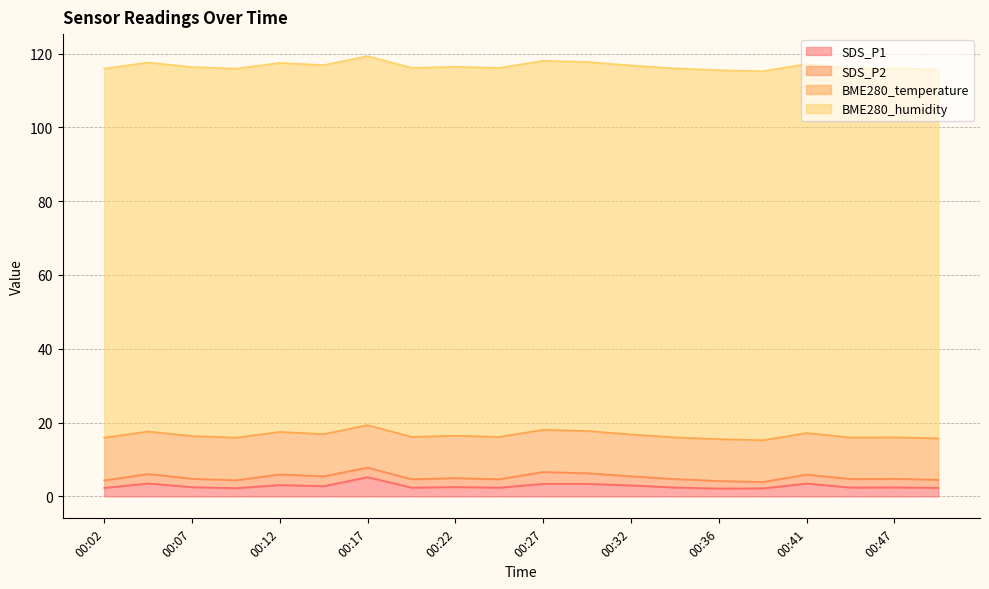

True or false: SDS_P2 and BME280_temperature intersect in this chart.

False